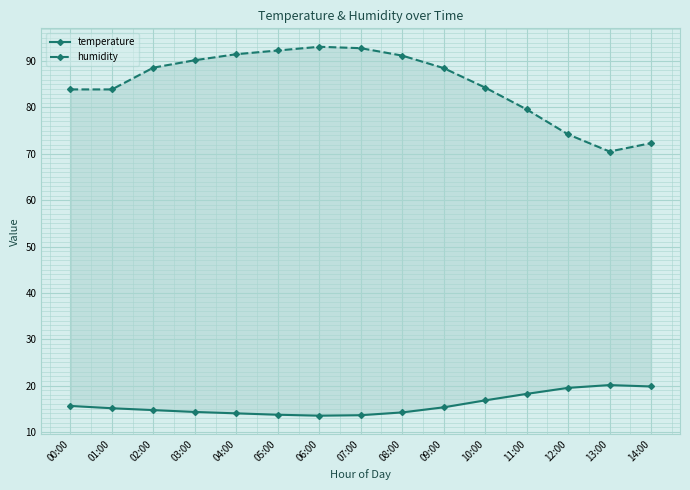

What is the label of the 1st point from the right?

14:00